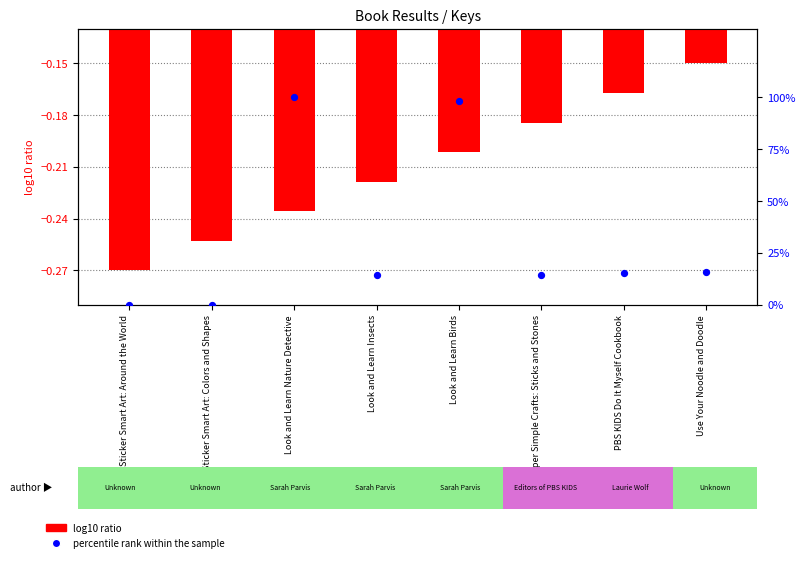

Which series has the largest total across all categories?

percentile rank within the sample